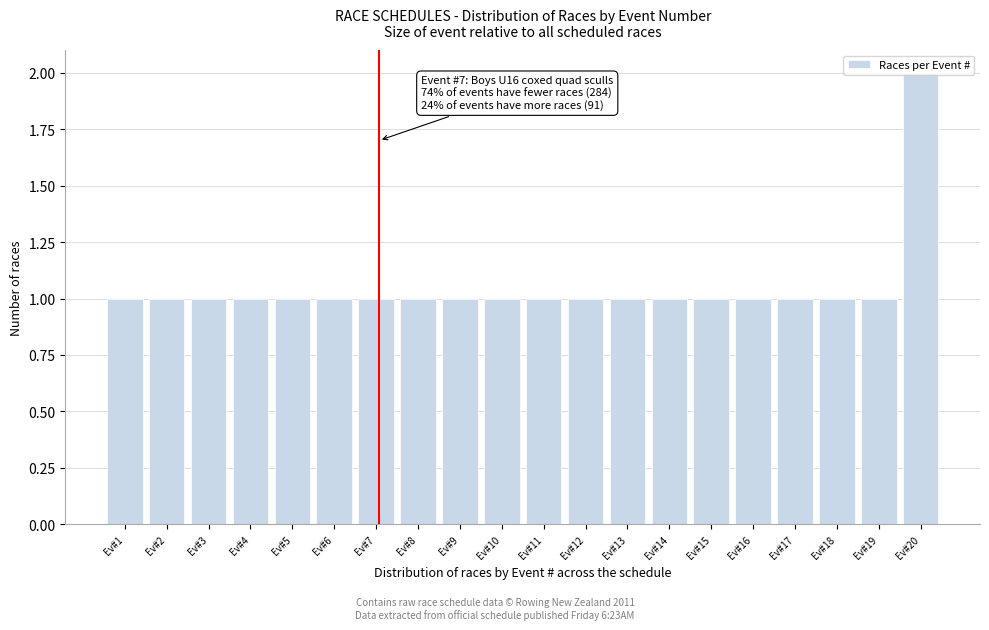

What is the value of the 6th bar from the left?

1